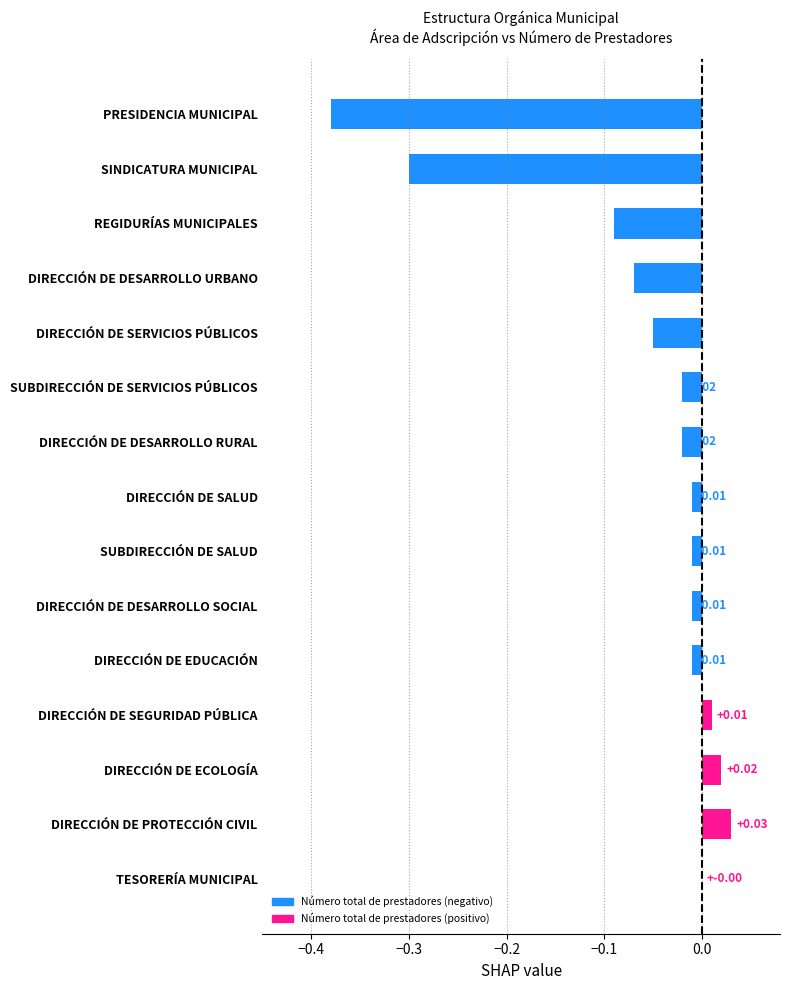

Which category has the highest value across all series?

DIRECCIÓN DE PROTECCIÓN CIVIL